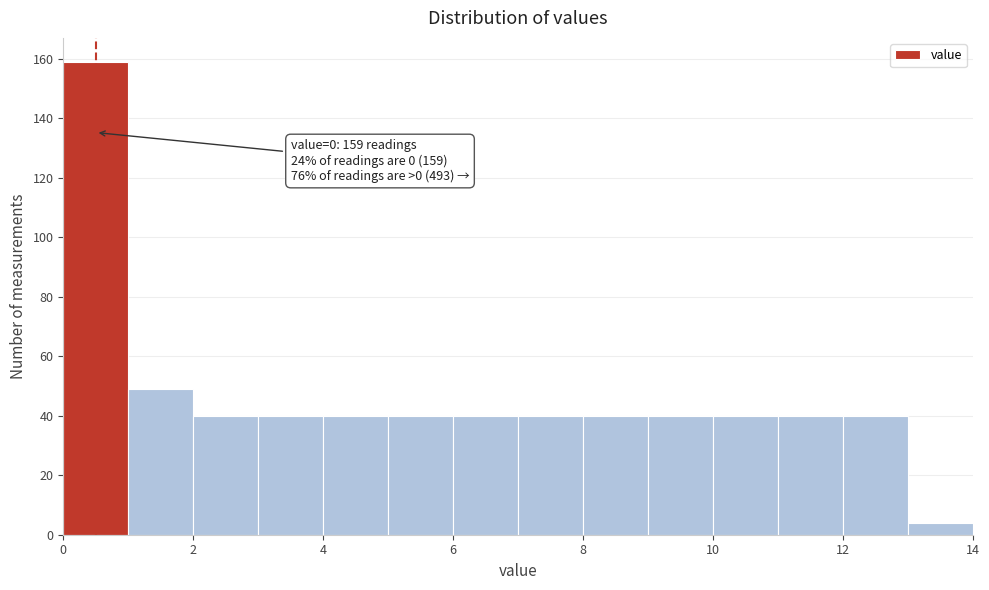

Over which range of the x-axis is the bar tallest?

0 to 1